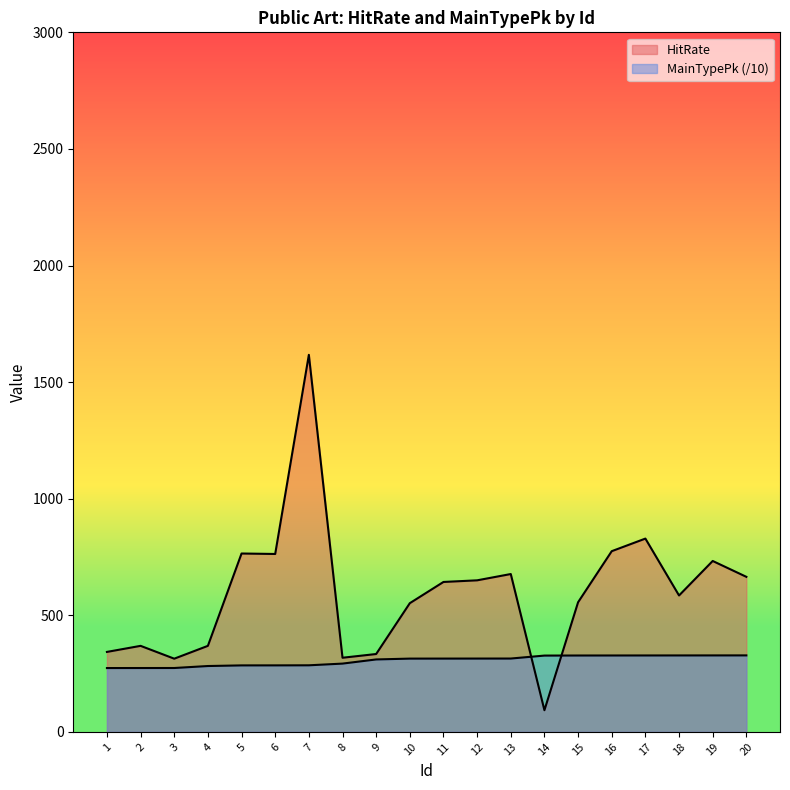

Between 19 and 20, which series saw the biggest shift?

HitRate